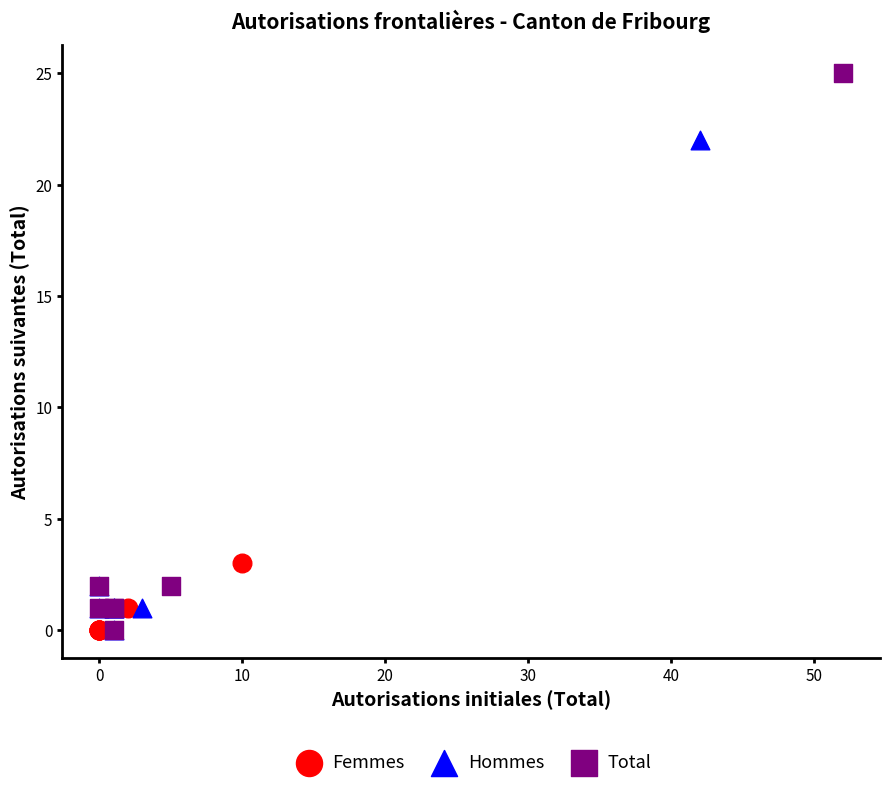

Which series reaches the maximum Y coordinate?

Total